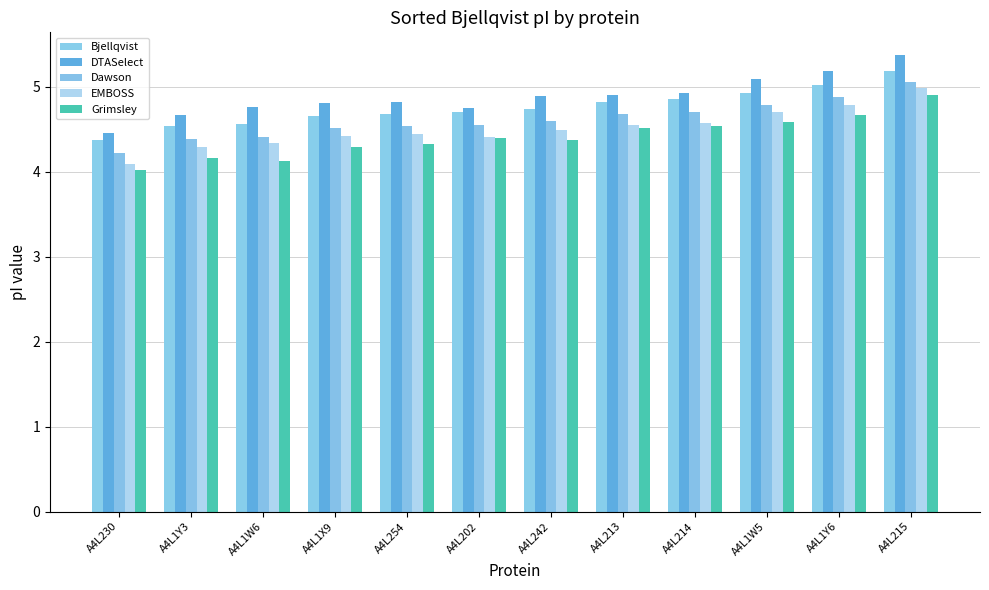

At which category is the sum across all series the highest?

A4L215